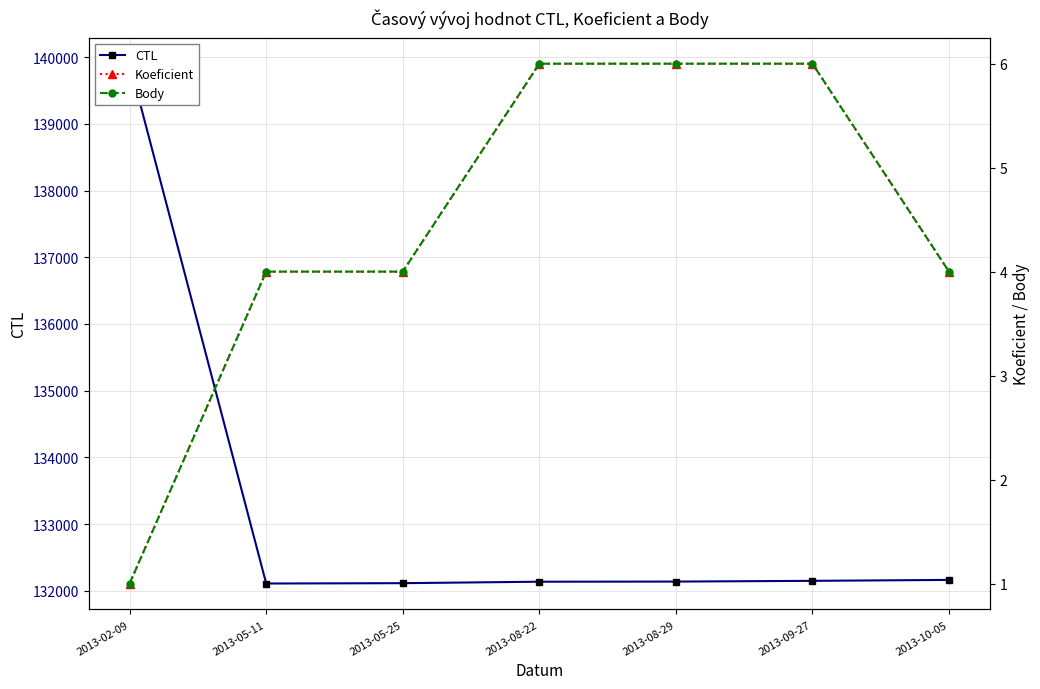

Which series changed the most between 2013-02-09 and 2013-08-29?

CTL